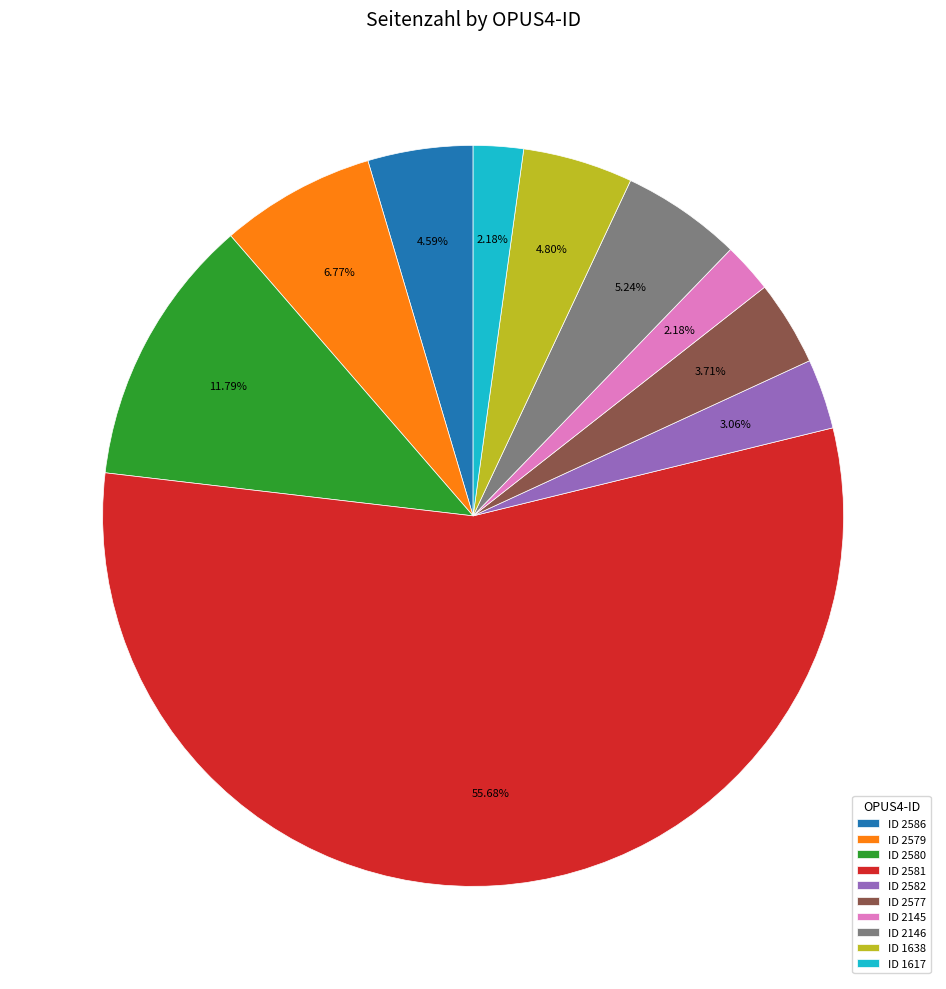

What is the largest slice in the pie chart?

ID 2581